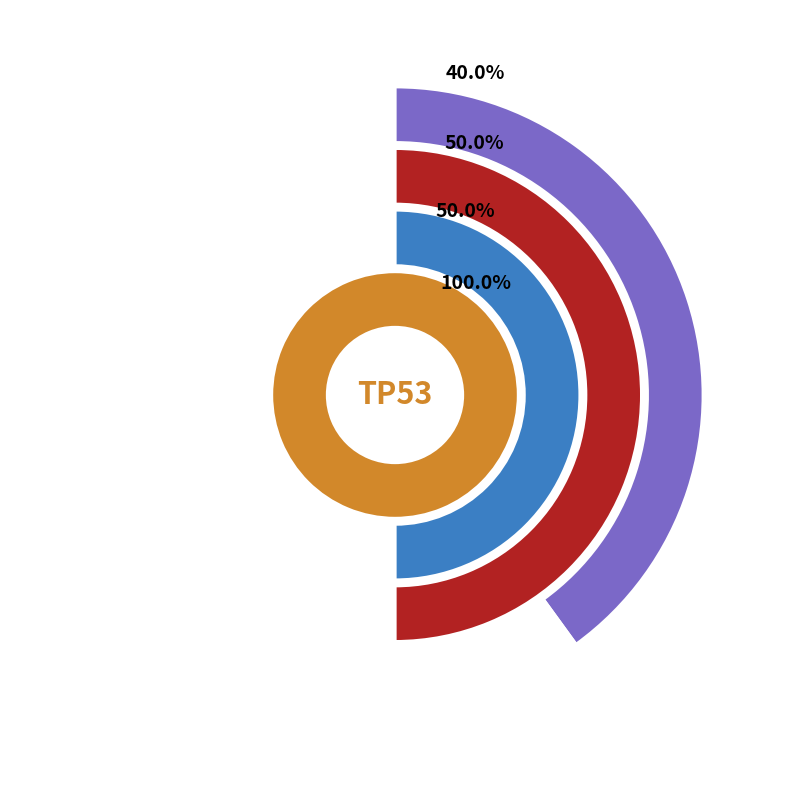

Is it true that SUPT5H is 22% of the pie?

False